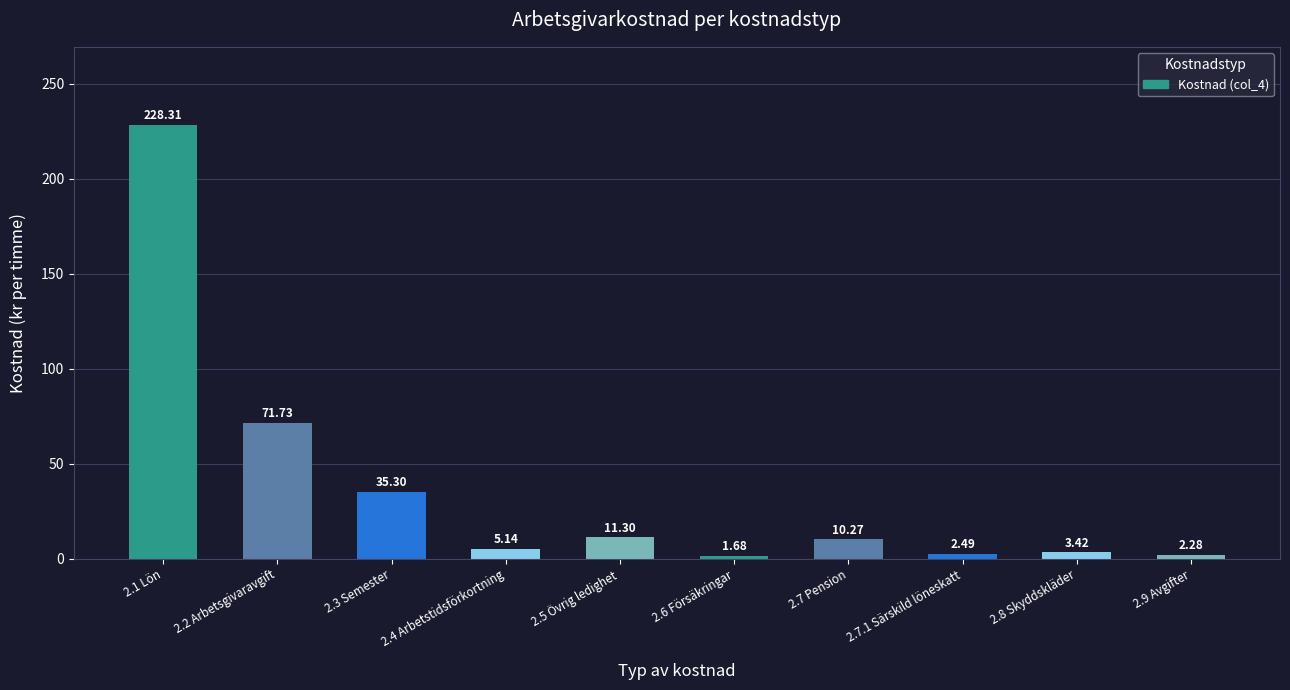

List the labels in order of value, largest first.

2.1 Lön, 2.2 Arbetsgivaravgift, 2.3 Semester, 2.5 Övrig ledighet, 2.7 Pension, 2.4 Arbetstidsförkortning, 2.8 Skyddskläder, 2.7.1 Särskild löneskatt, 2.9 Avgifter, 2.6 Försäkringar